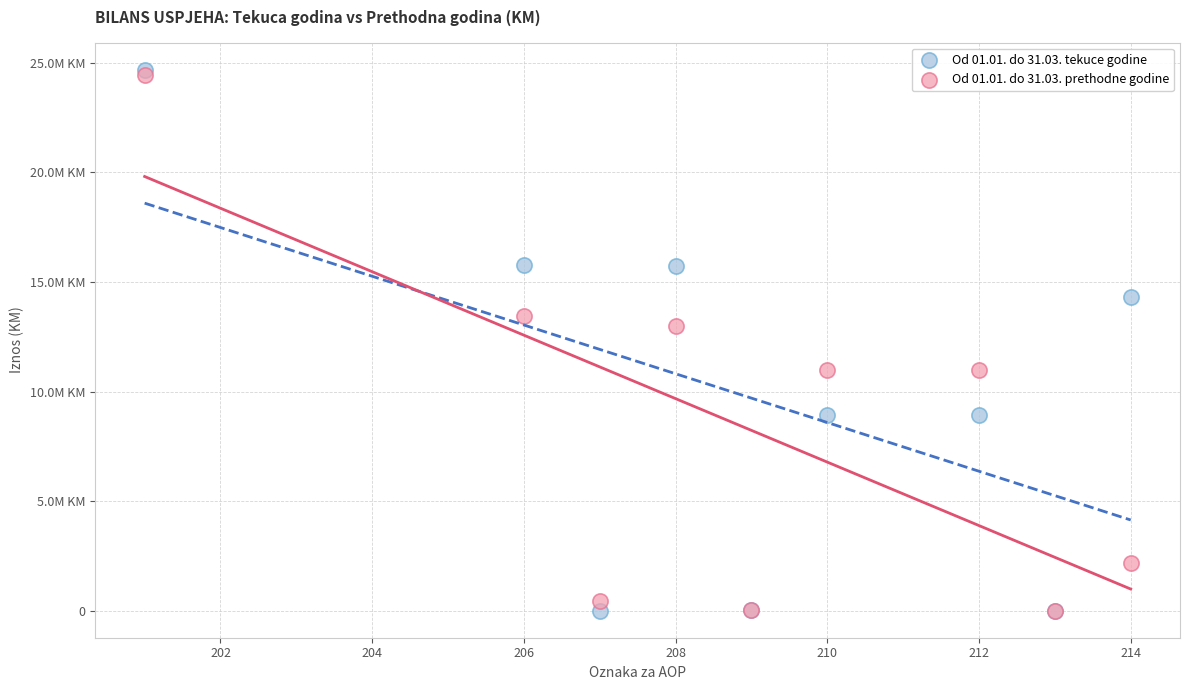

What are all the series names shown in the legend?

Od 01.01. do 31.03. tekuce godine, Od 01.01. do 31.03. prethodne godine